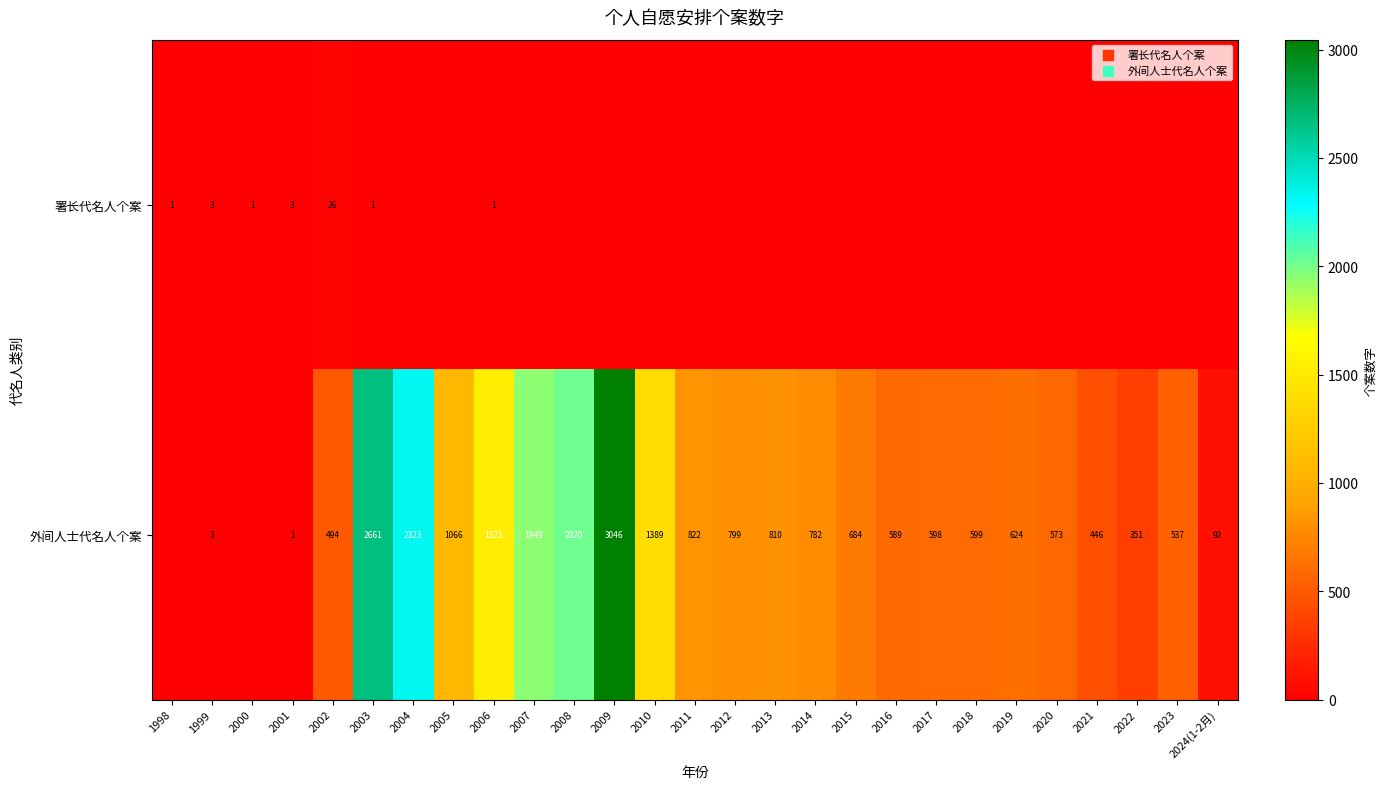

What is the total value across all series at 1999?

6